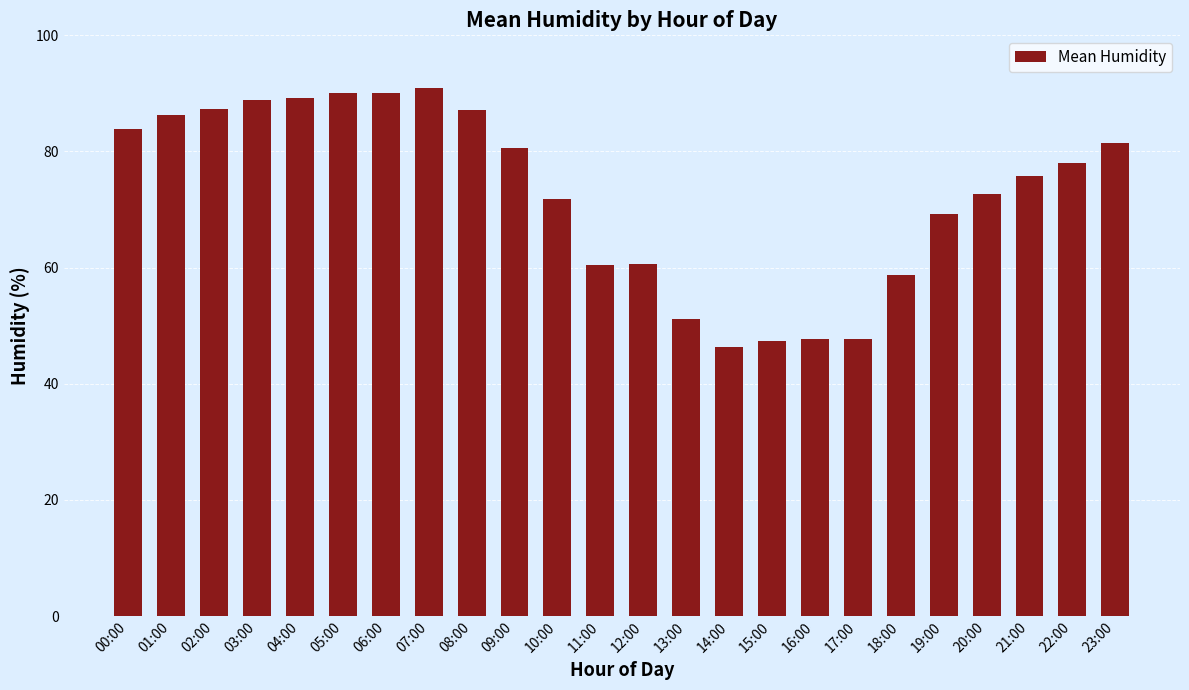

What is the smallest value displayed?

46.3